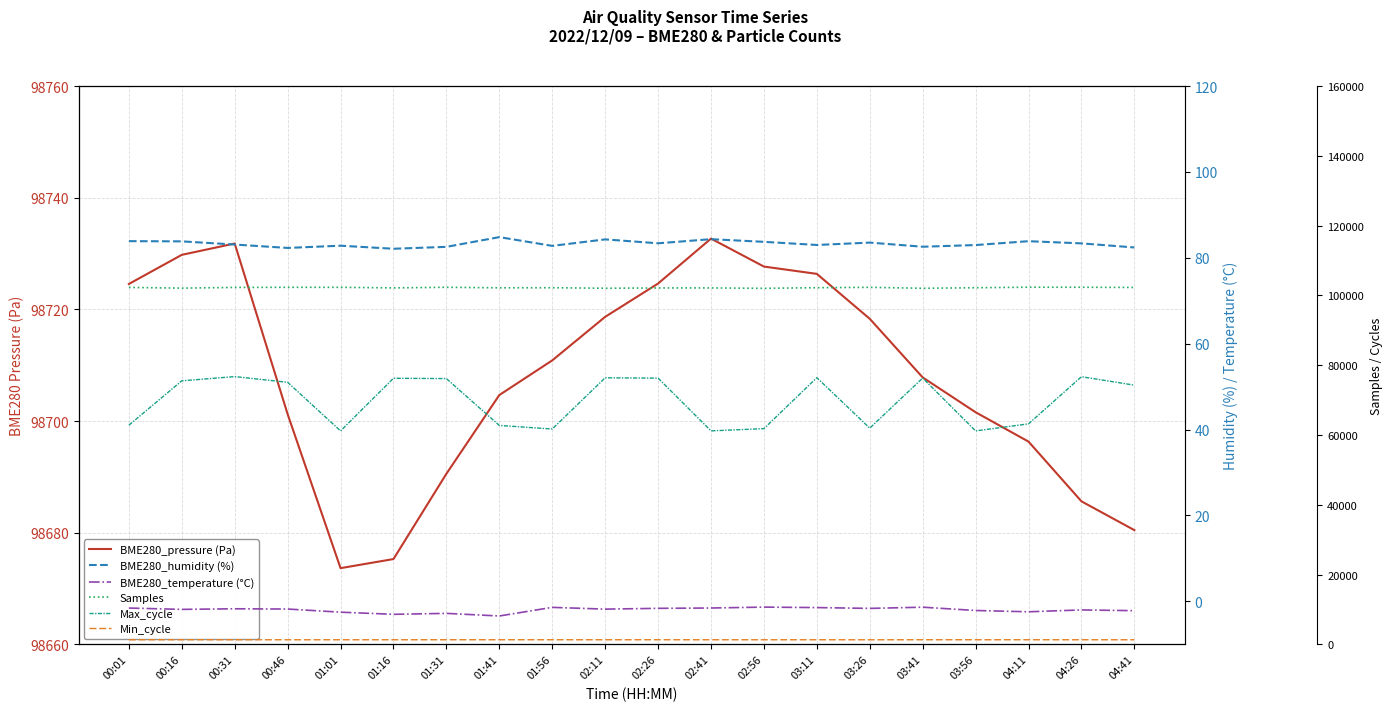

True or false: BME280_temperature (°C) and Samples cross at least once.

False